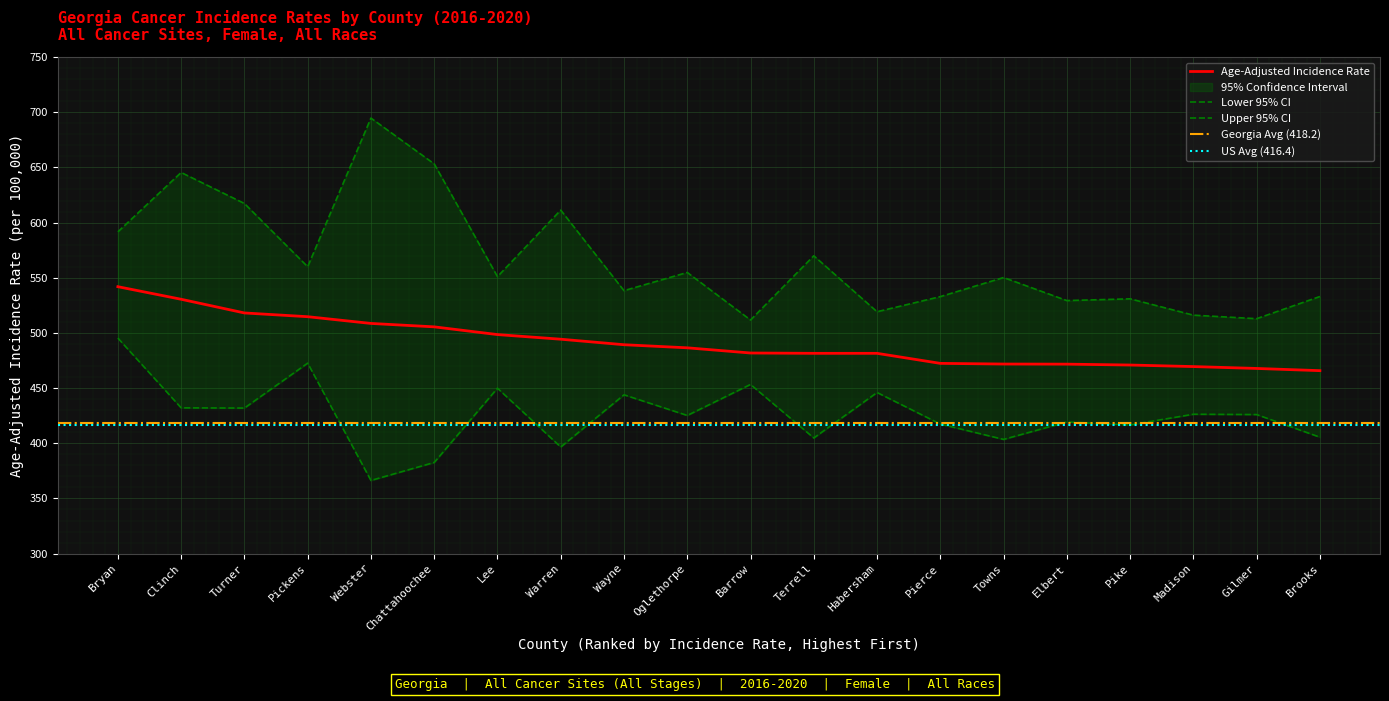

Rank the series by their maximum value, from highest to lowest.

Upper 95% CI, Age-Adjusted Rate, Lower 95% CI